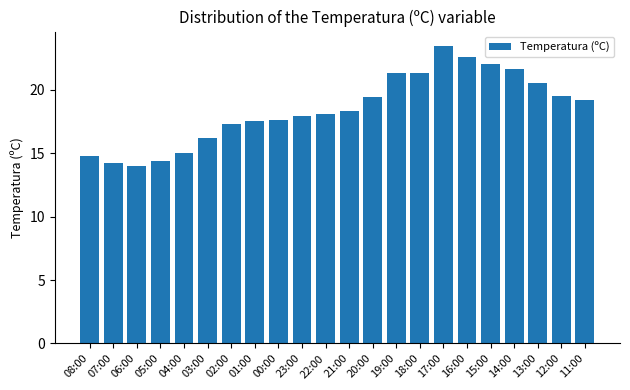

Is it true that the value at 04:00 is 10.1?

False